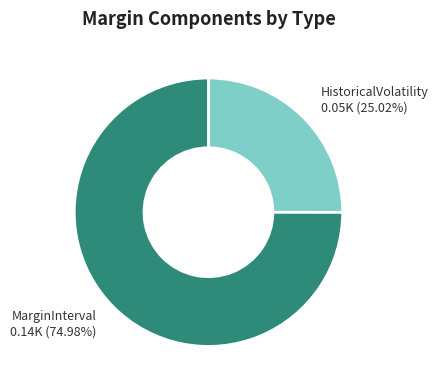

To the nearest percent, what portion does MarginInterval represent?

75%